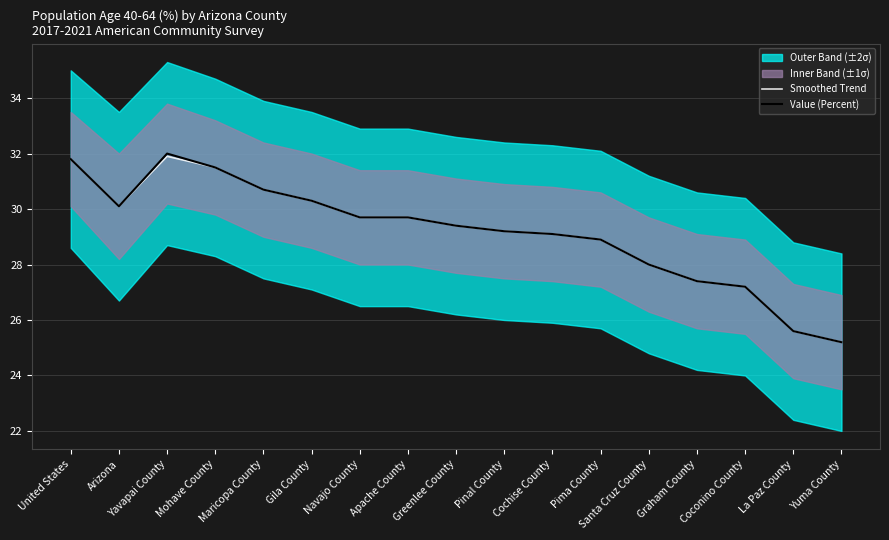

True or false: Smoothed Trend has more than 0 interior local peaks.

True